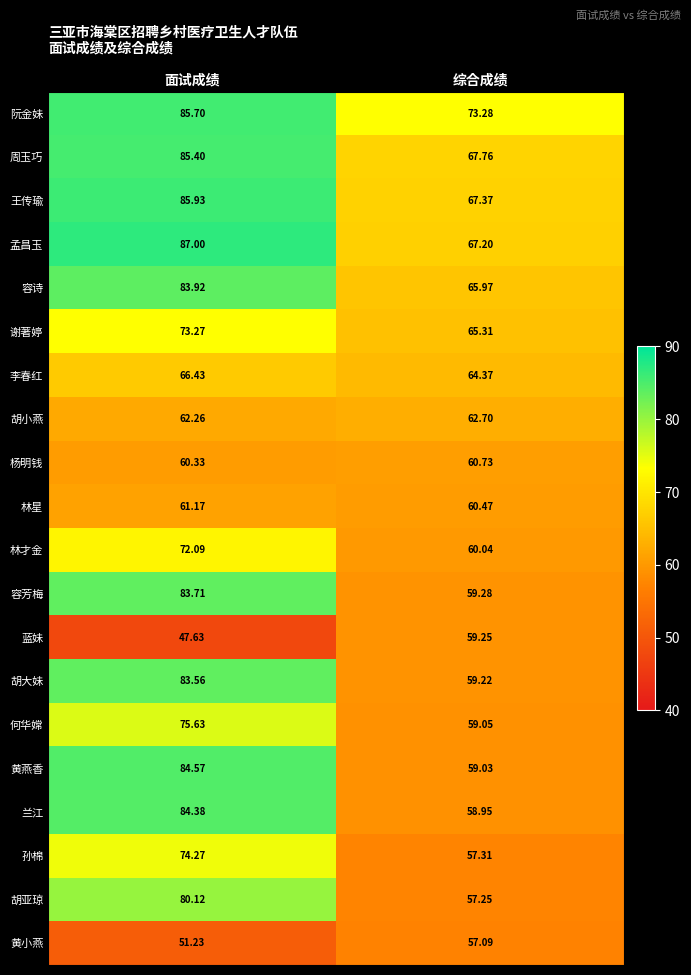

Which series has the widest spread of values?

黄燕香